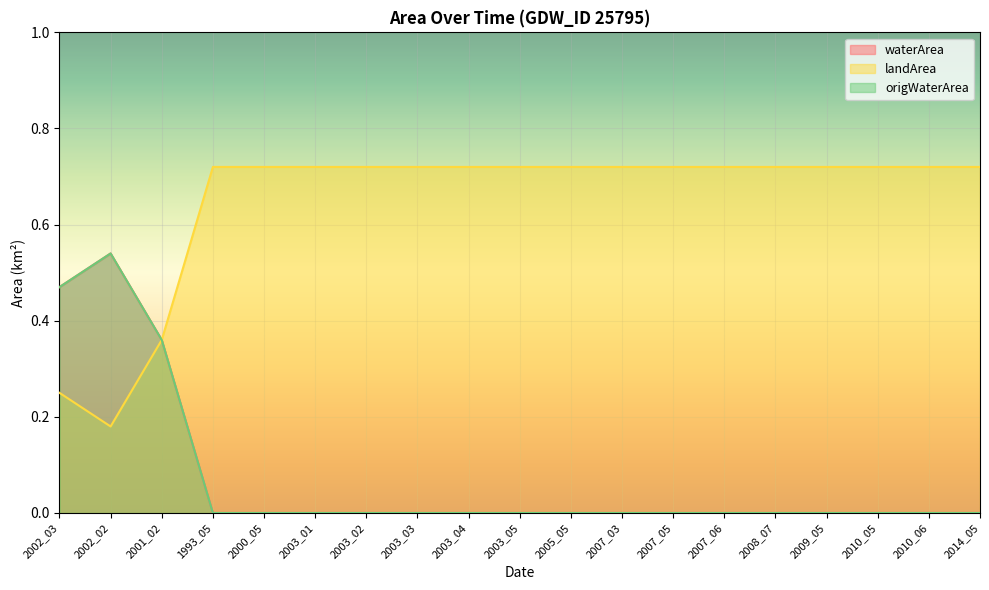

What is the maximum value shown in the chart?

0.7